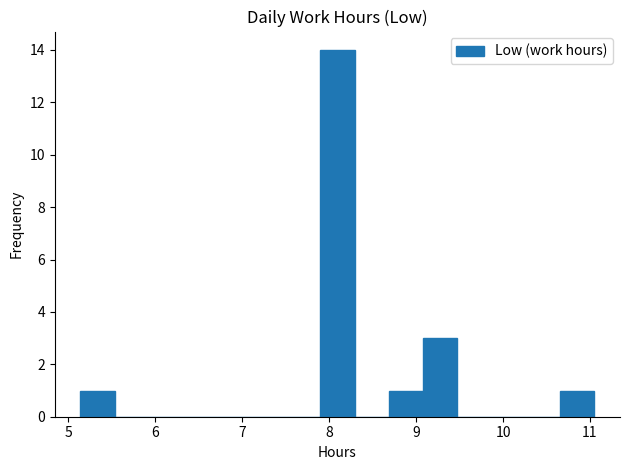

Around what value on the x-axis is the tallest bar? Give the approximate position of its centre, as read against the axis.

8.1